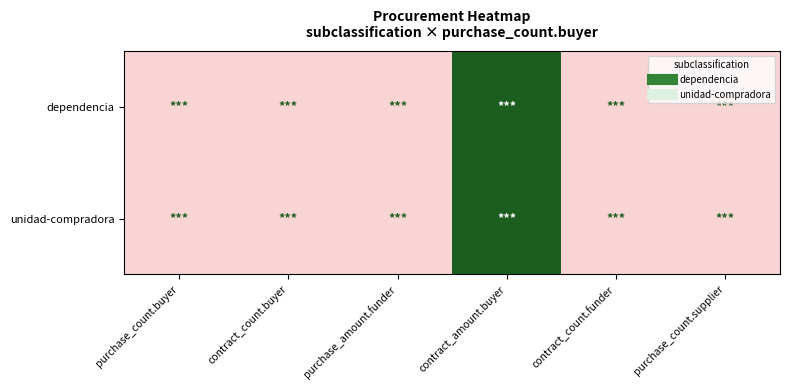

Reading left to right, list all the values displayed in this chart.

dependencia: purchase_count.buyer=0.0	contract_count.buyer=0.0	purchase_amount.funder=0.0	contract_amount.buyer=1.0	contract_count.funder=0.0	purchase_count.supplier=0.0
unidad-compradora: purchase_count.buyer=0.0	contract_count.buyer=0.0	purchase_amount.funder=0.0	contract_amount.buyer=1.0	contract_count.funder=0.0	purchase_count.supplier=0.0